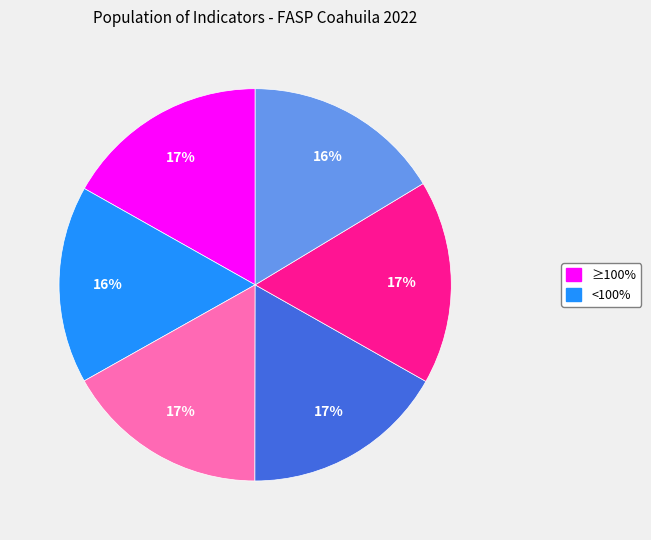

Is there a majority slice in this chart?

No